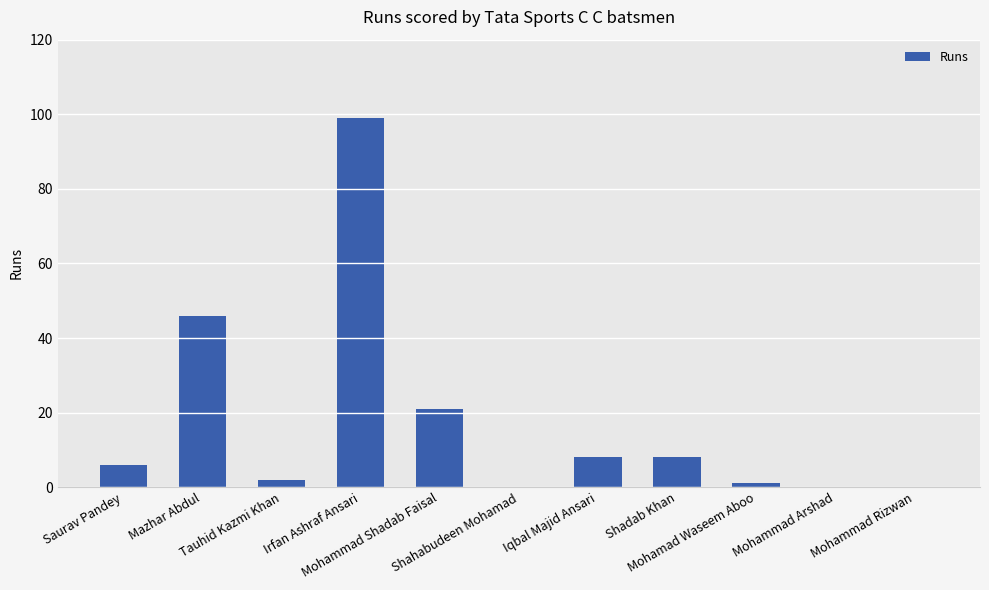

What is the greatest value displayed?

99